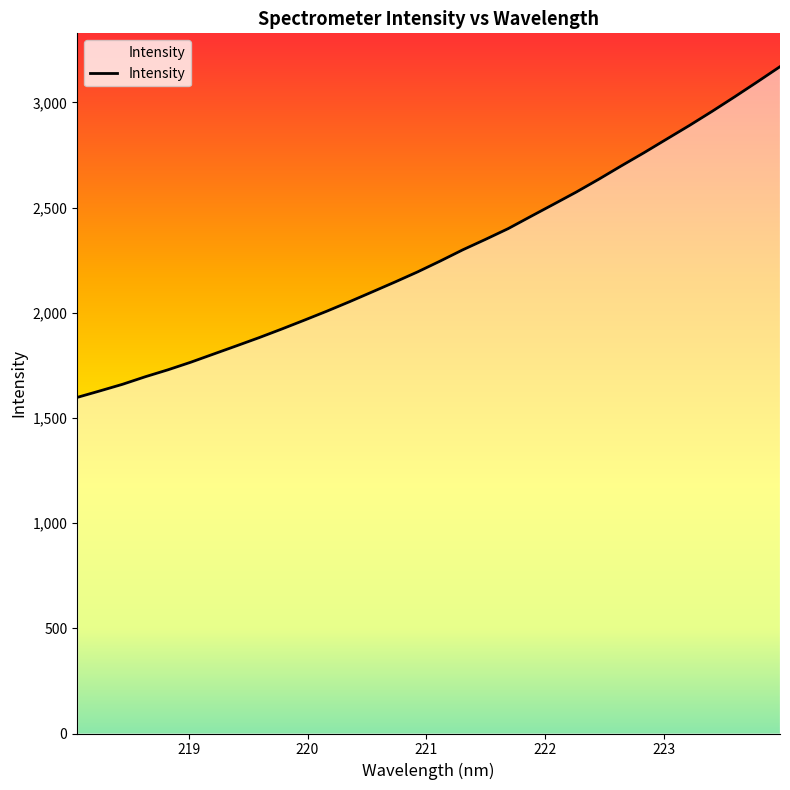

Does the chart display data point markers on the line(s)?

No